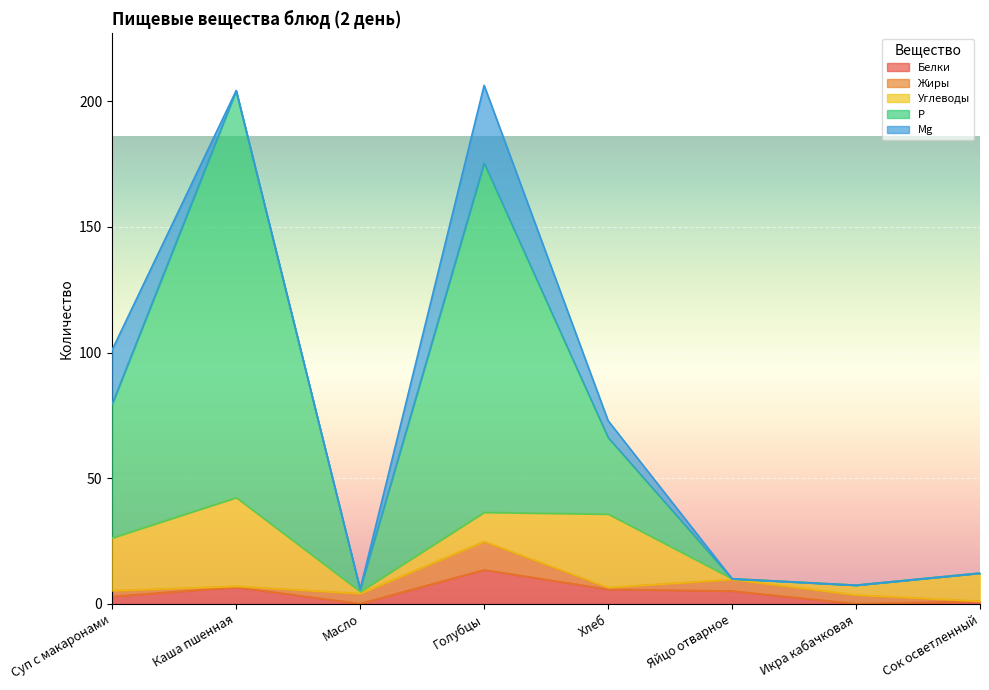

Which has a higher value, Голубцы or Масло?

Голубцы